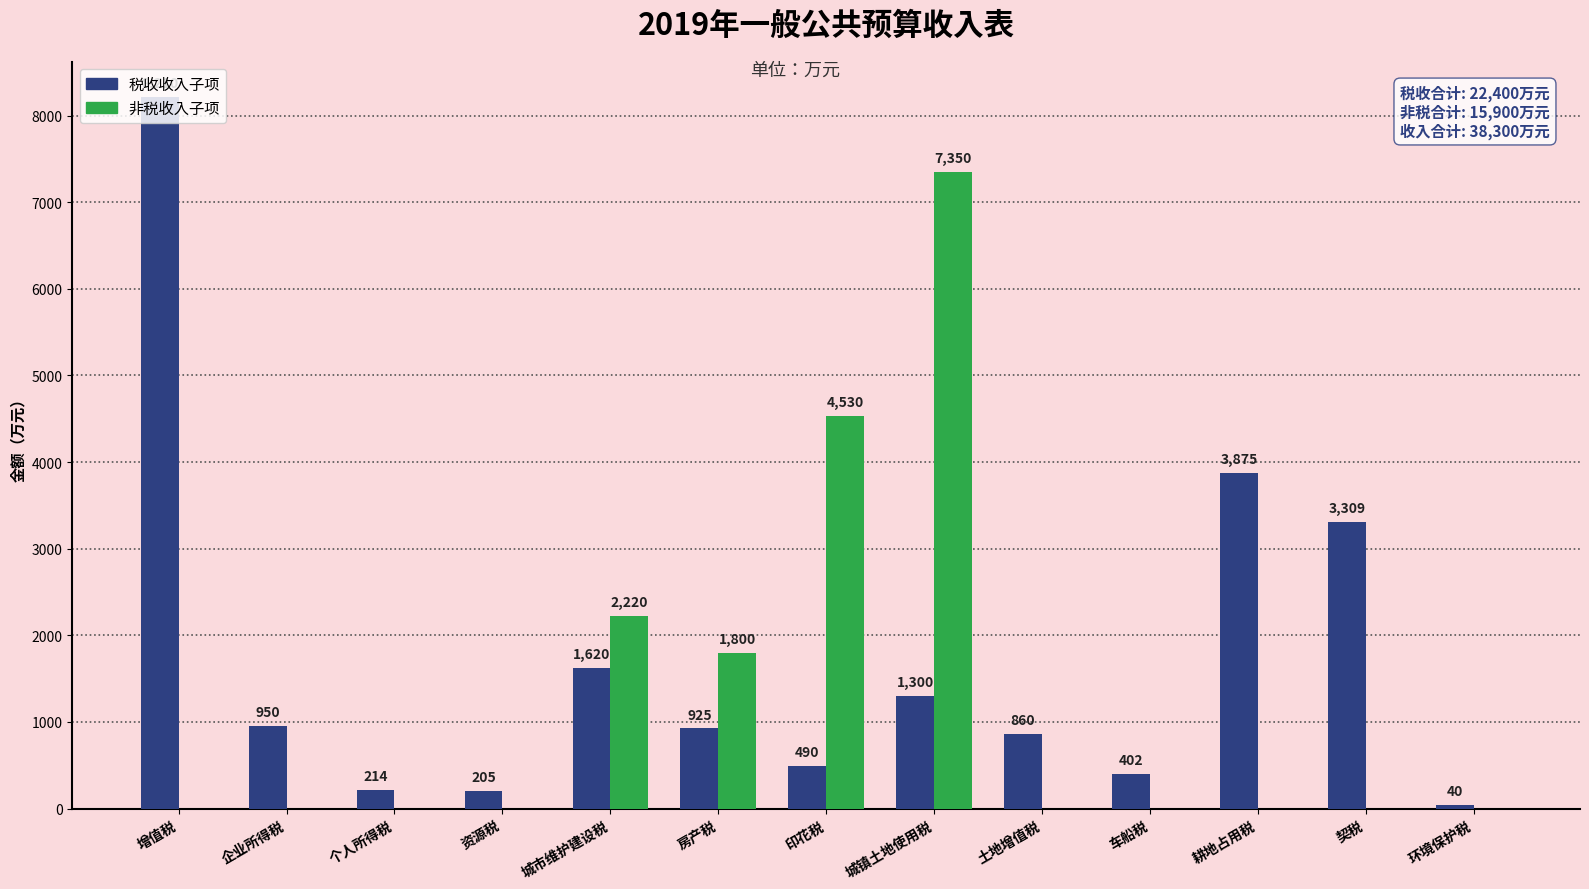

The value of 税收收入子项 at 契税 is 5358. True or false?

False